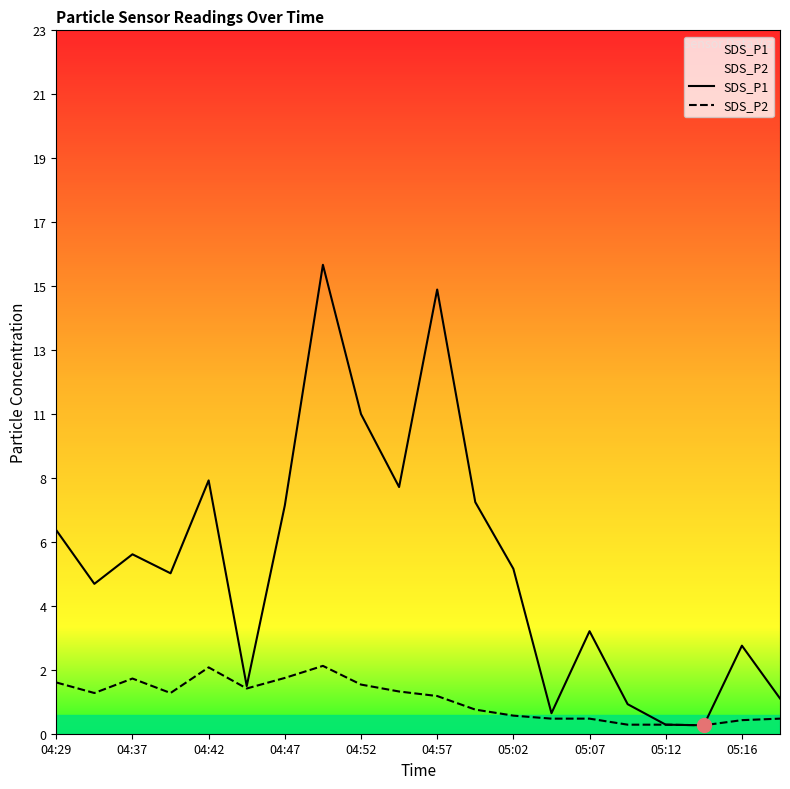

What is the difference between the SDS_P2 values at 15 and 14?

0.2